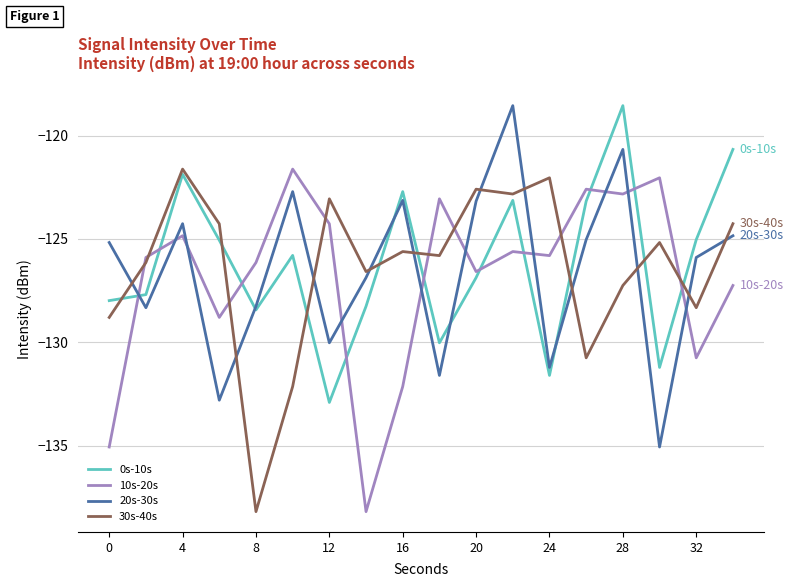

What is the maximum value shown in the chart?

-118.5